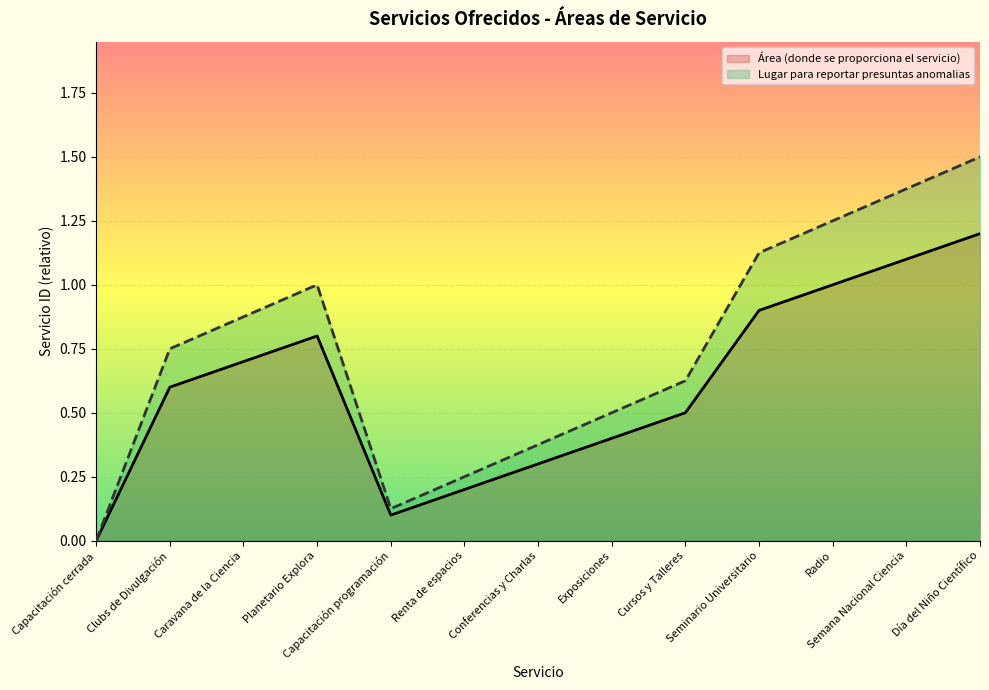

List the labels in order of Lugar para reportar presuntas anomalias value, smallest first.

Capacitación cerrada, Capacitación programación, Renta de espacios, Conferencias y Charlas, Exposiciones, Cursos y Talleres, Clubs de Divulgación, Caravana de la Ciencia, Planetario Explora, Seminario Universitario, Radio, Semana Nacional Ciencia, Día del Niño Científico